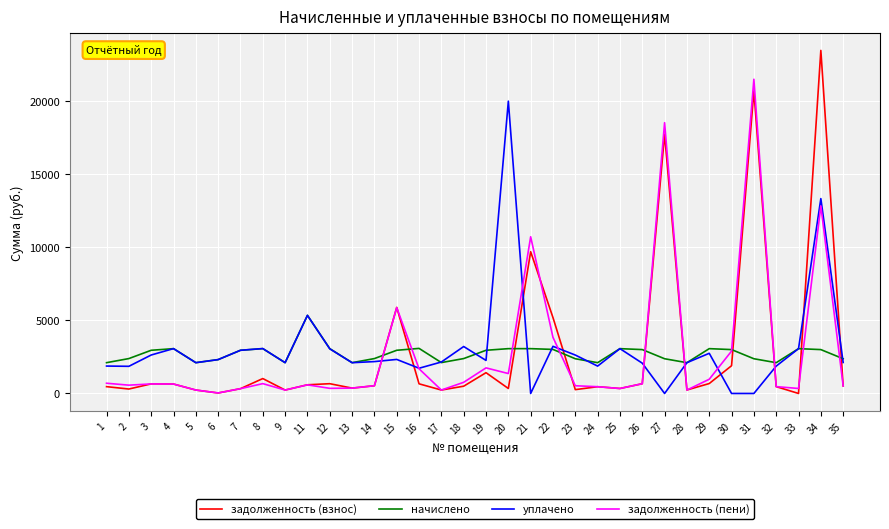

Which series changed the most between 9 and 11?

уплачено